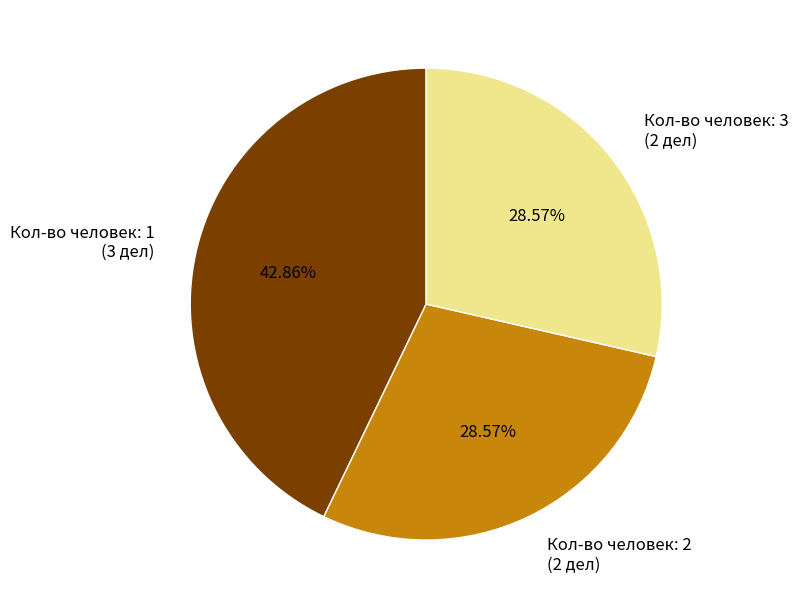

Which category has the biggest portion of the pie?

Кол-во человек: 1 (3 дел)